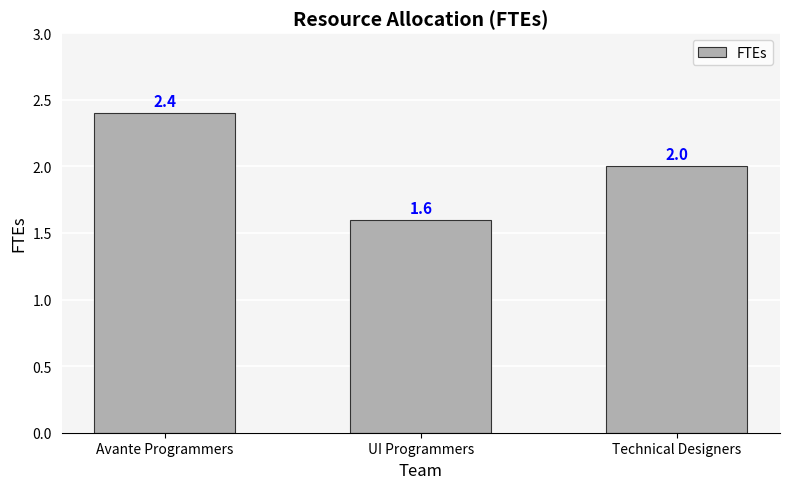

How many data points does each series have?

3